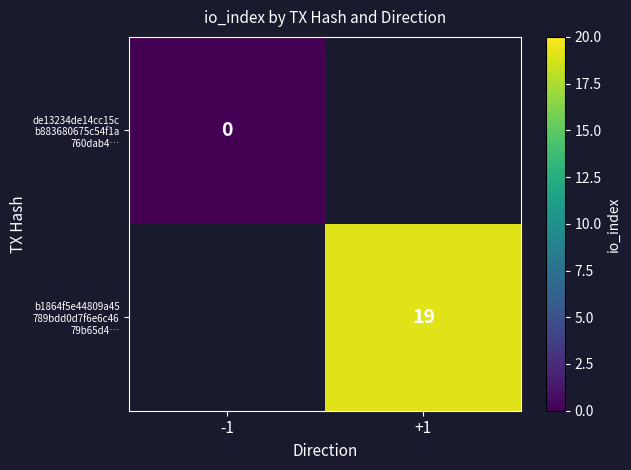

Which series has the largest range (max minus min)?

de13234de14cc15c b883680675c54f1a 760dab4…